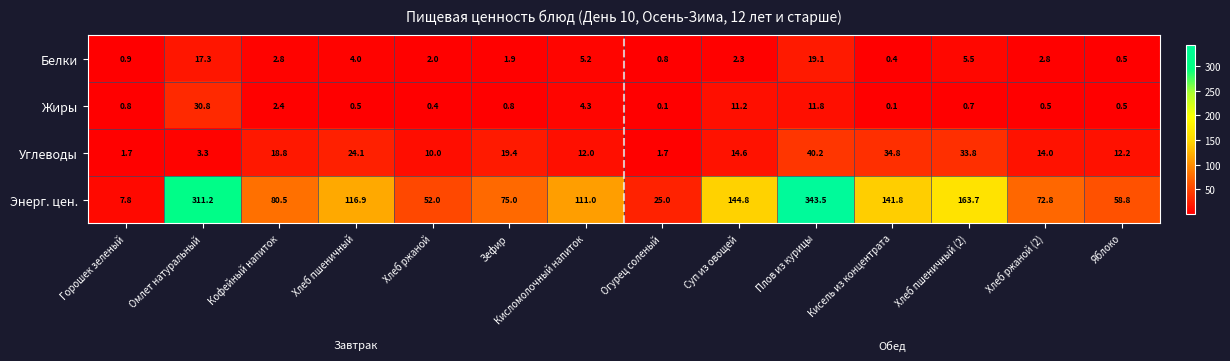

Which series changed the most between Кофейный напиток and Зефир?

Энерг. цен.